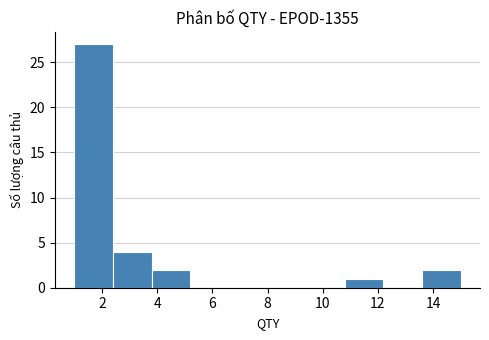

What is the height of the bar covering 13.6 to 15.0 on the x-axis? The values are not printed on the chart, so give them approximately, as read against the axis.

2